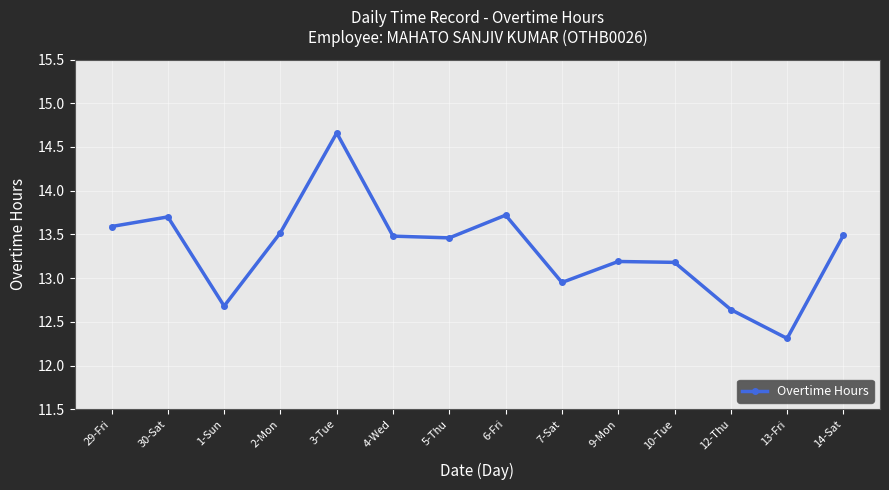

What is the label of the 5th point from the right?

9-Mon